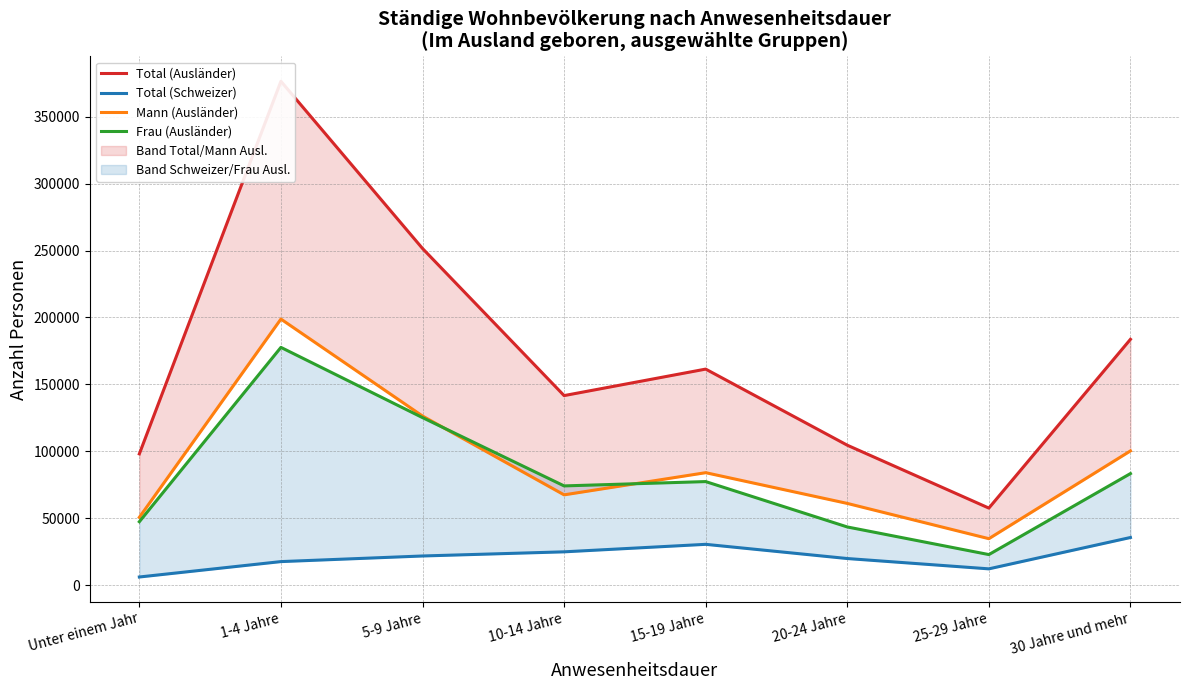

What is the spread (max minus min) of values at 20-24 Jahre?

84673